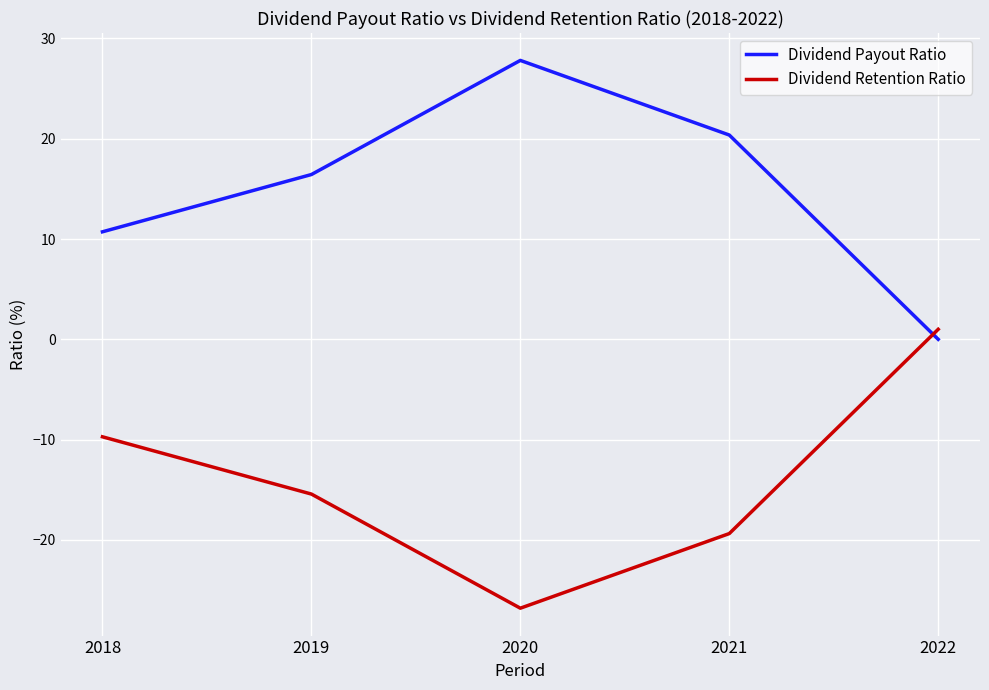

True or false: Dividend Retention Ratio and Dividend Payout Ratio intersect in this chart.

True